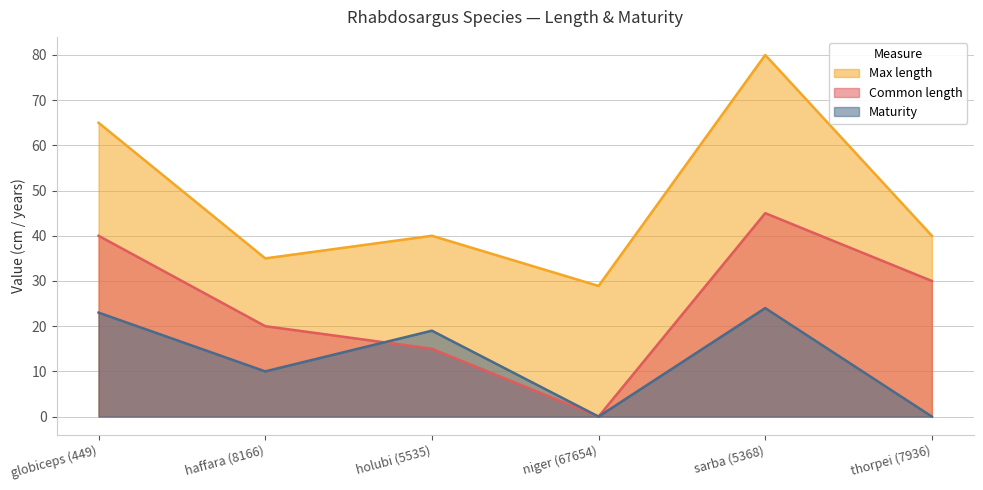

Which series changed the most between holubi (5535) and thorpei (7936)?

Maturity